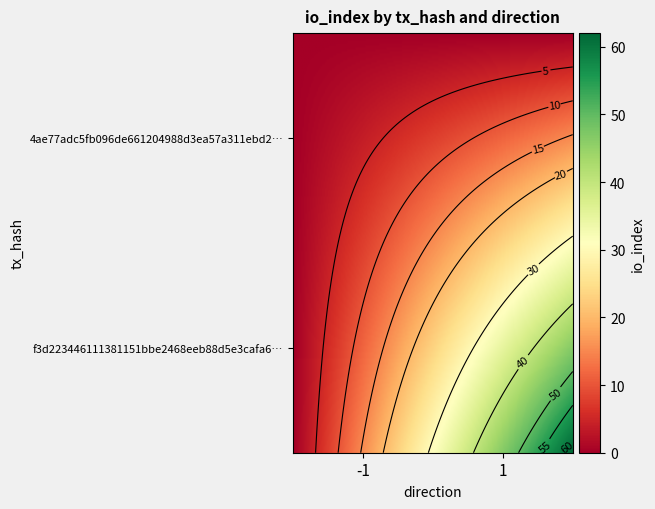

True or false: f3d223446111381151bbe2468eeb88d5e3cafa6 has a value of 0 at direction.

False